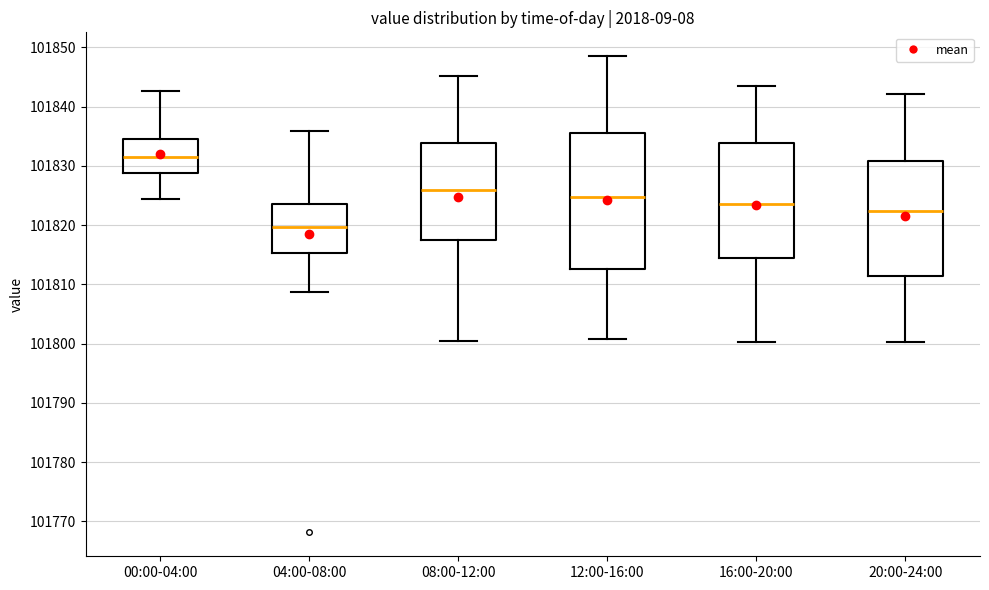

Comparing the boxes themselves (not the whiskers), which one is the tallest?

12:00-16:00